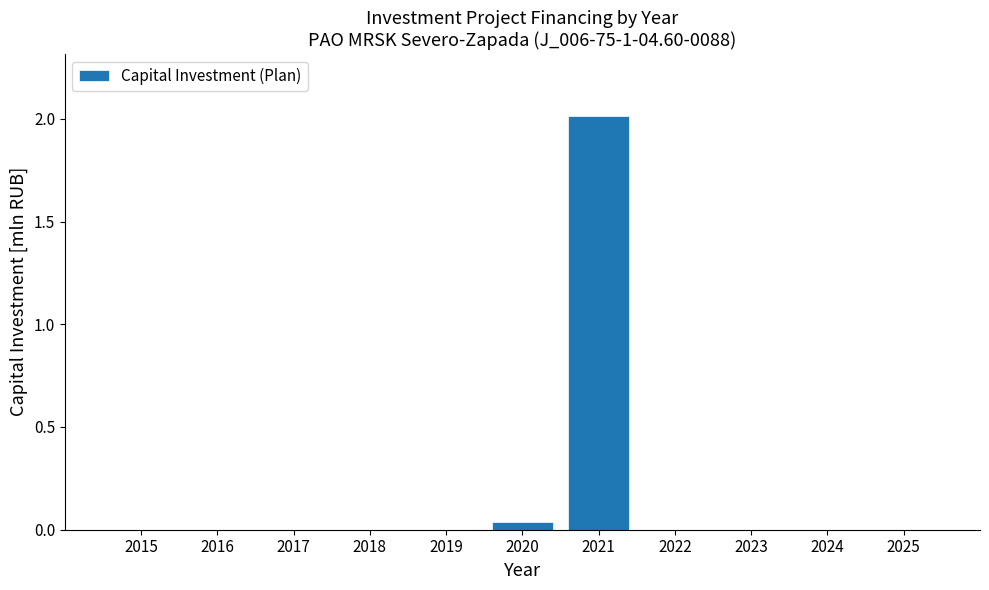

What is the sum of the values at 2016 and 2021?

2.0